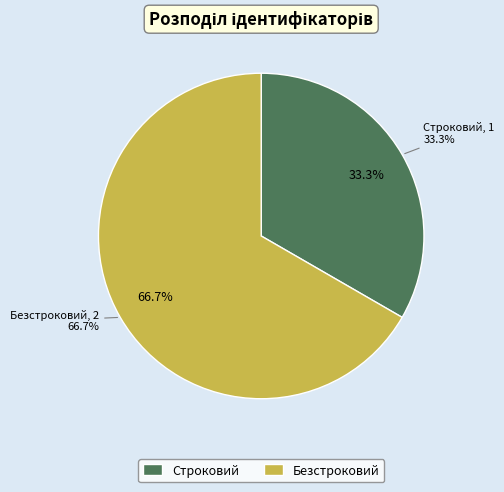

To the nearest percent, what is the combined percentage of Безстроковий and Строковий?

100%